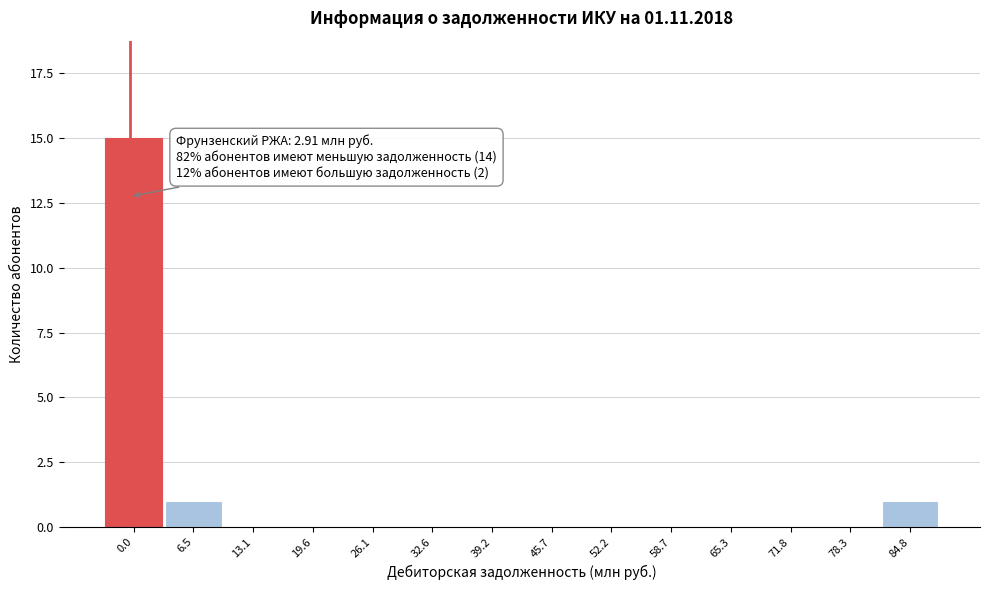

Reading right to left, list all the values displayed in this chart.

84.8=1	78.3=0	71.8=0	65.3=0	58.7=0	52.2=0	45.7=0	39.2=0	32.6=0	26.1=0	19.6=0	13.1=0	6.5=1	0.0=15